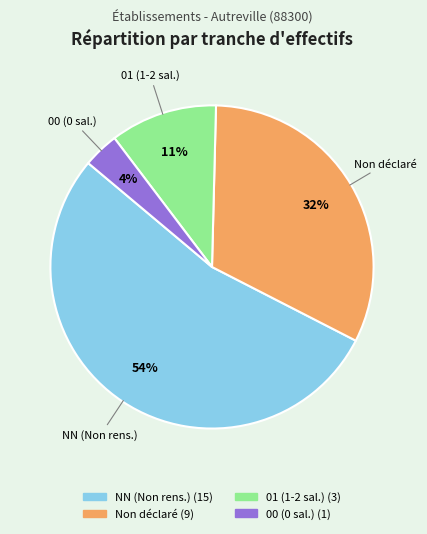

To the nearest percent, what is the average slice percentage?

25%